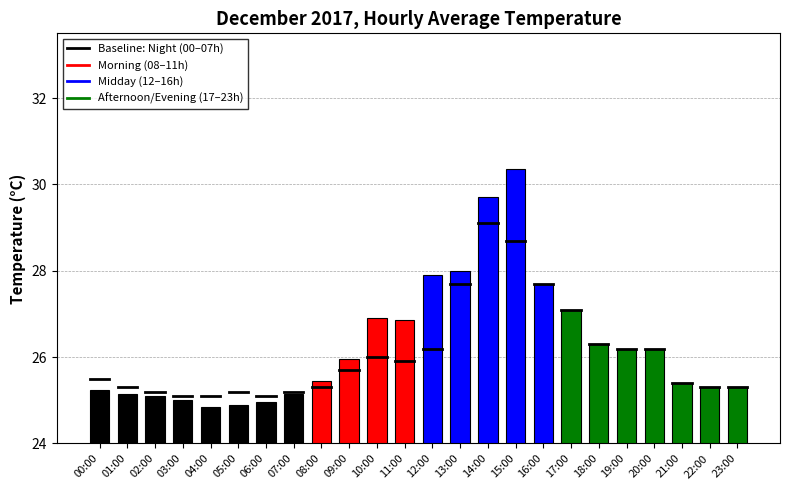

What position from the left is 16:00?

17